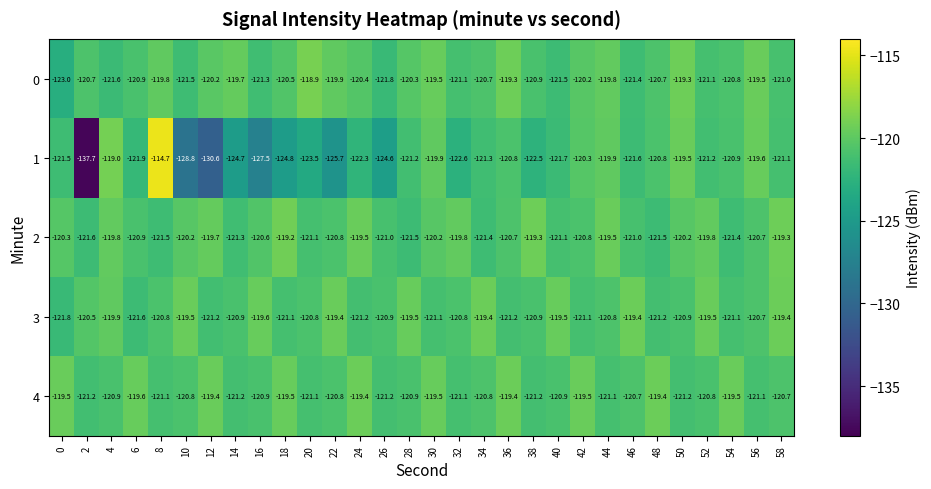

What is the spread (max minus min) of values at 42?

1.6